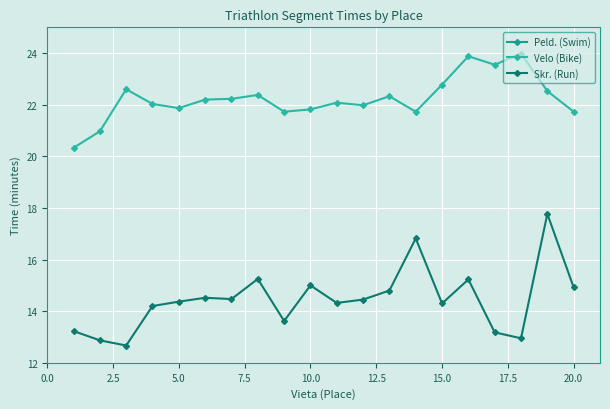

What is the minimum value for Velo (Bike)?

20.3